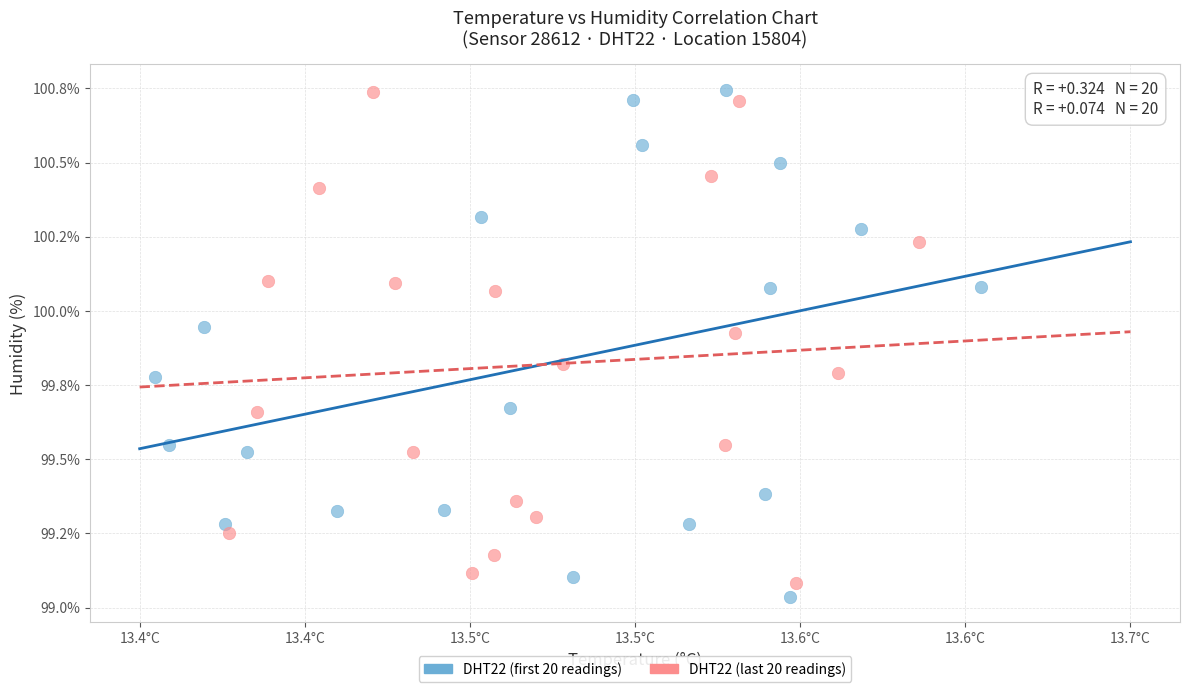

What are all the series names shown in the legend?

DHT22 (first 20 readings), DHT22 (last 20 readings)